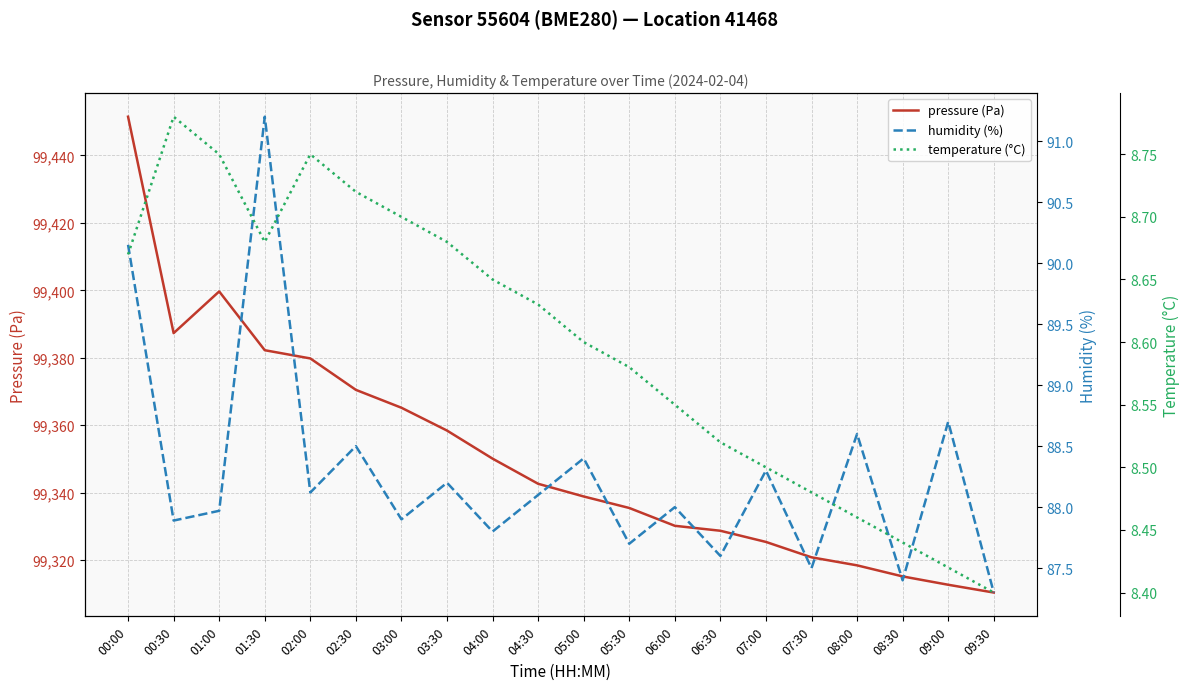

Where is the first local minimum for humidity (%)?

00:30